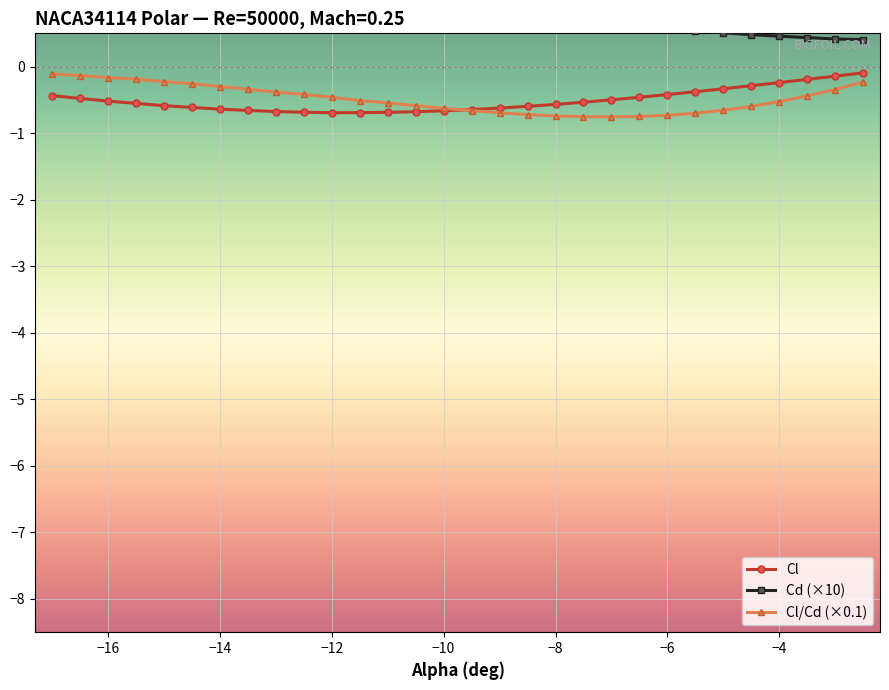

Is it true that Cl equals -0.2 at −4?

True